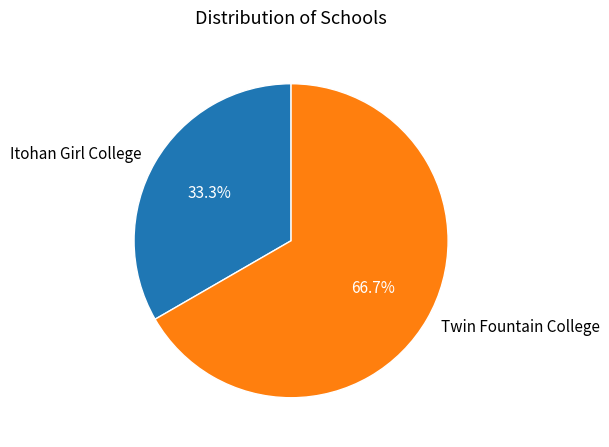

How many slices are in this pie chart?

2